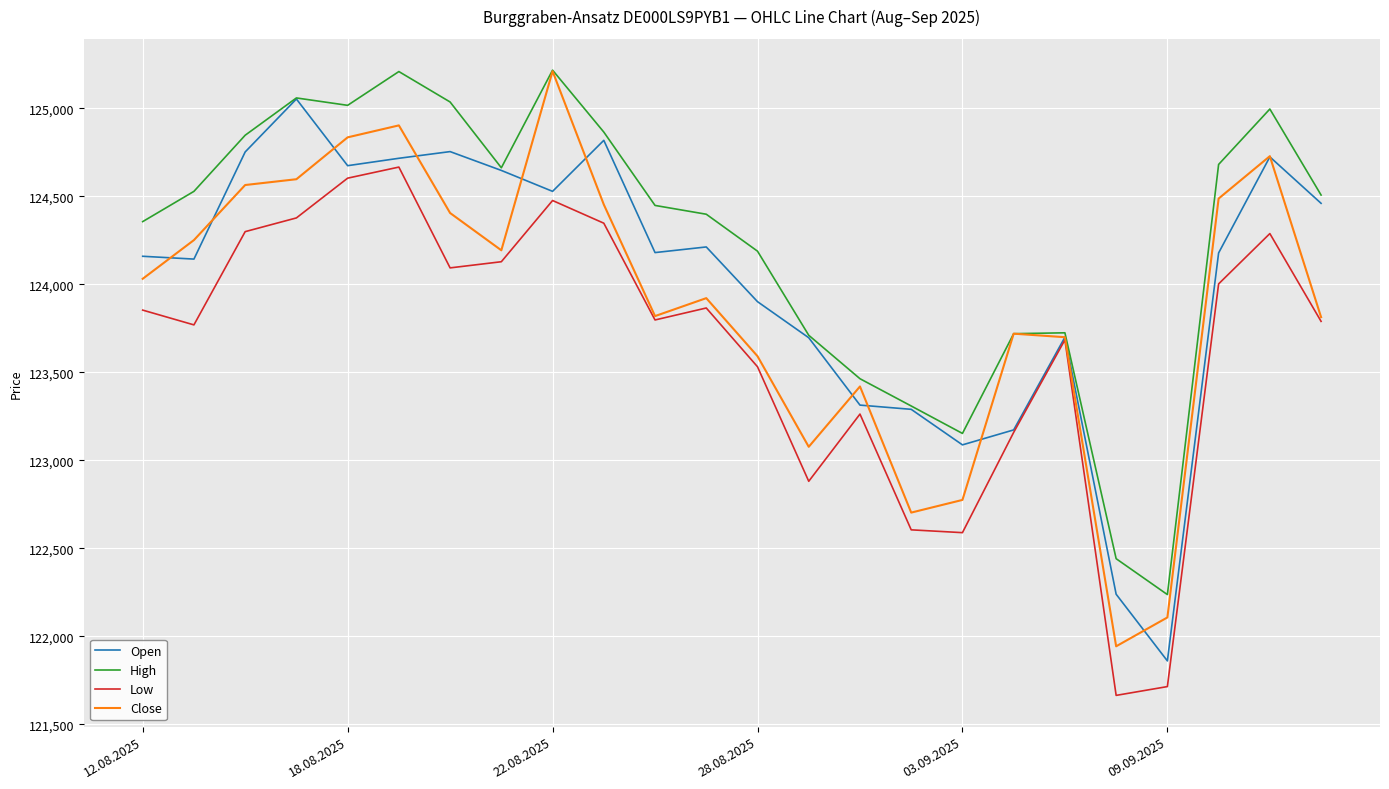

List the series in order of their overall mean, lowest first.

Low, Close, Open, High